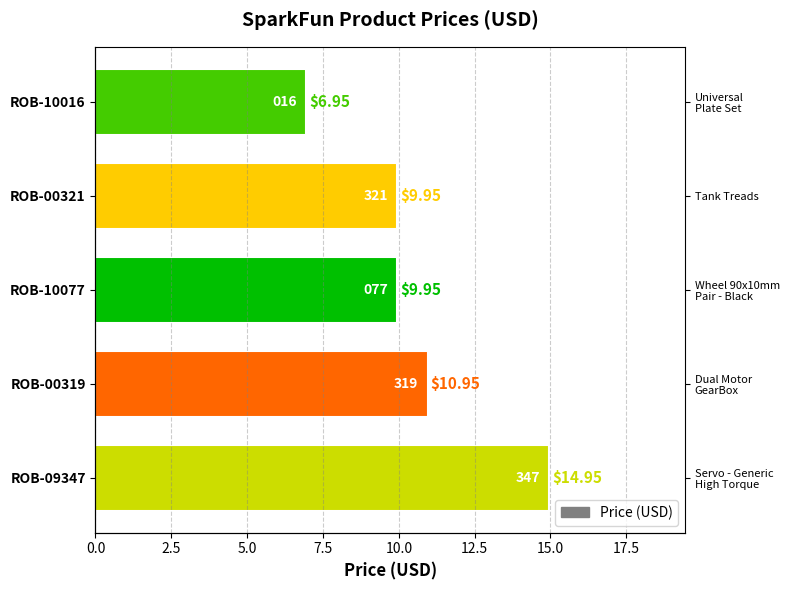

What is the average value?

10.6